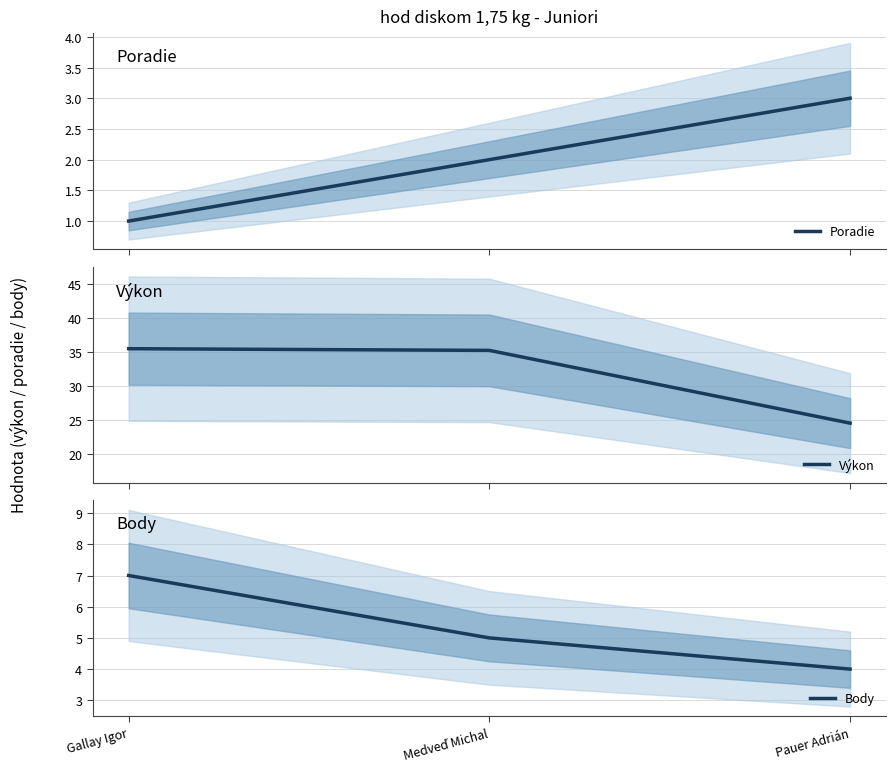

The Výkon series shows 10.0 at Pauer Adrián. True or false?

False